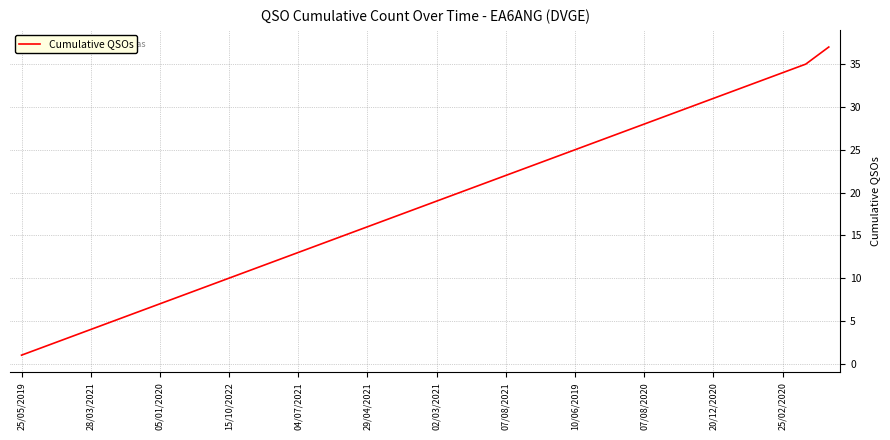

What is the greatest value displayed?

37